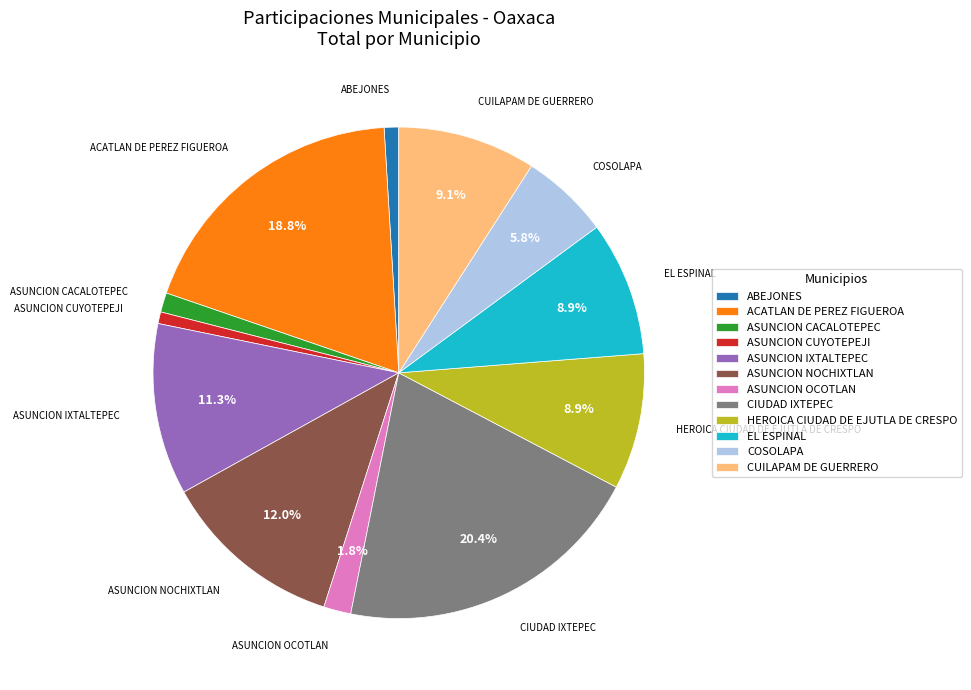

To the nearest percent, what is the difference between the ASUNCION OCOTLAN and ASUNCION NOCHIXTLAN slice percentages?

10%